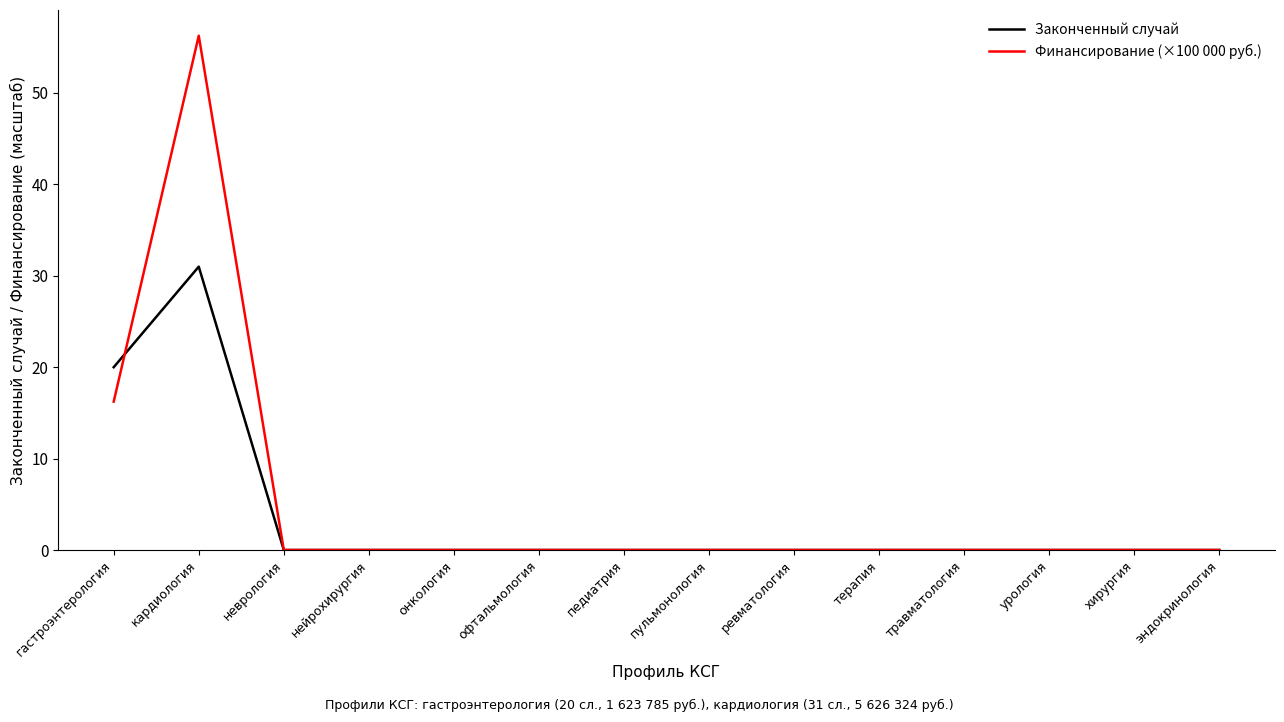

At гастроэнтерология, list the series in order from largest to smallest.

Законченный случай, Финансирование (×100 000 руб.)